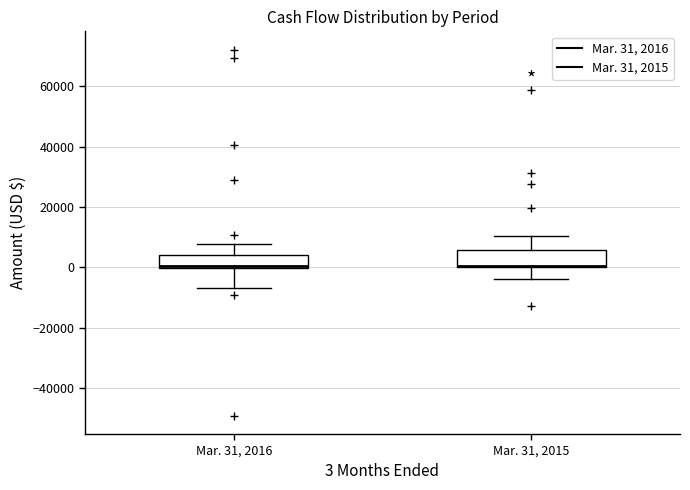

Where does the upper whisker of the box for Mar. 31, 2016 end on the y-axis? The values are not printed on the chart, so give them approximately, as read against the axis.

8000